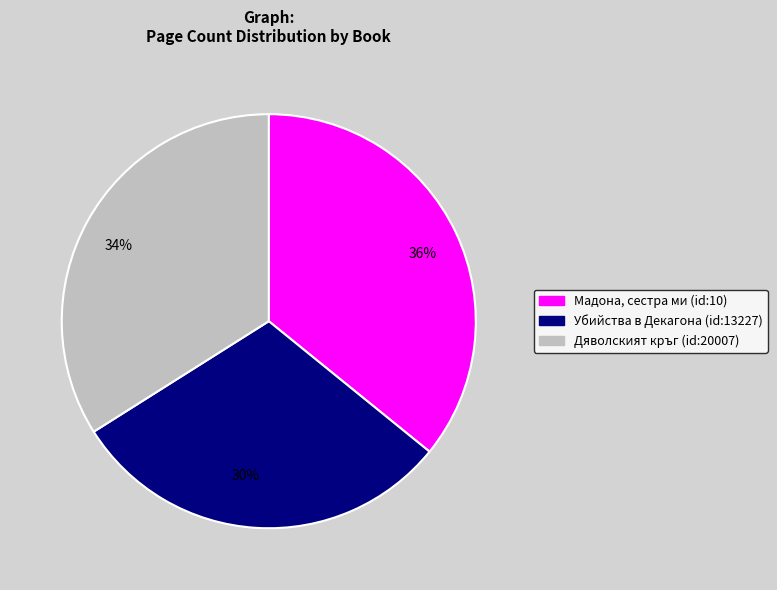

Rank the categories by value from highest to lowest.

36%, 34%, 30%